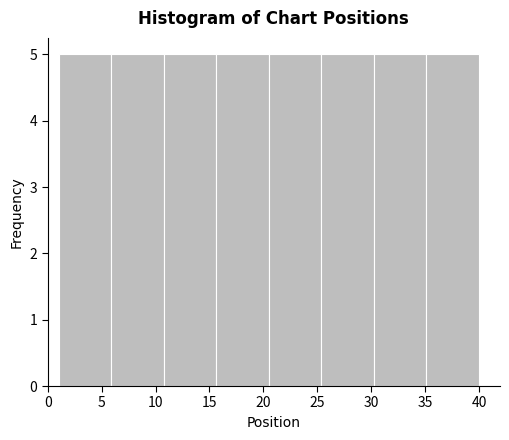

Reading left to right, list every bar in this chart as the range it spans on the x-axis followed by its height. Neither the bar edges nor the heights are printed on the chart, so give them approximately, as read against the axes.

1.0 to 6.0: 5
6.0 to 11.0: 5
11.0 to 15.5: 5
15.5 to 20.5: 5
20.5 to 25.5: 5
25.5 to 30.5: 5
30.5 to 35.0: 5
35.0 to 40.0: 5